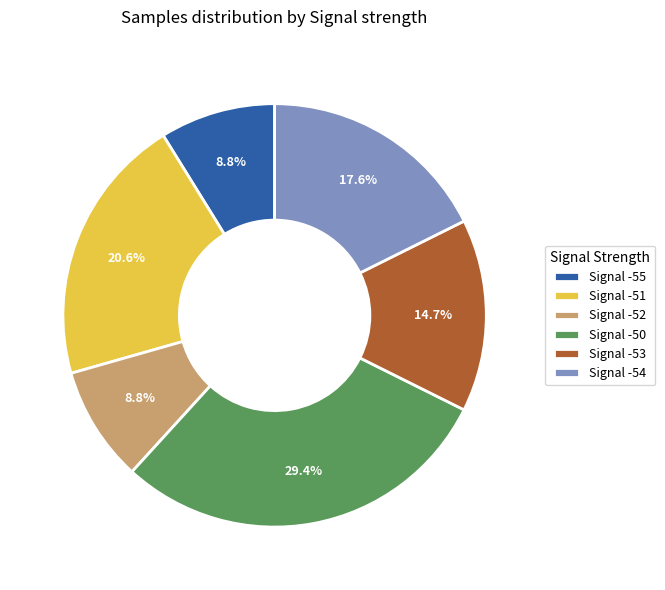

Which has a higher value, Signal -51 or Signal -50?

Signal -50